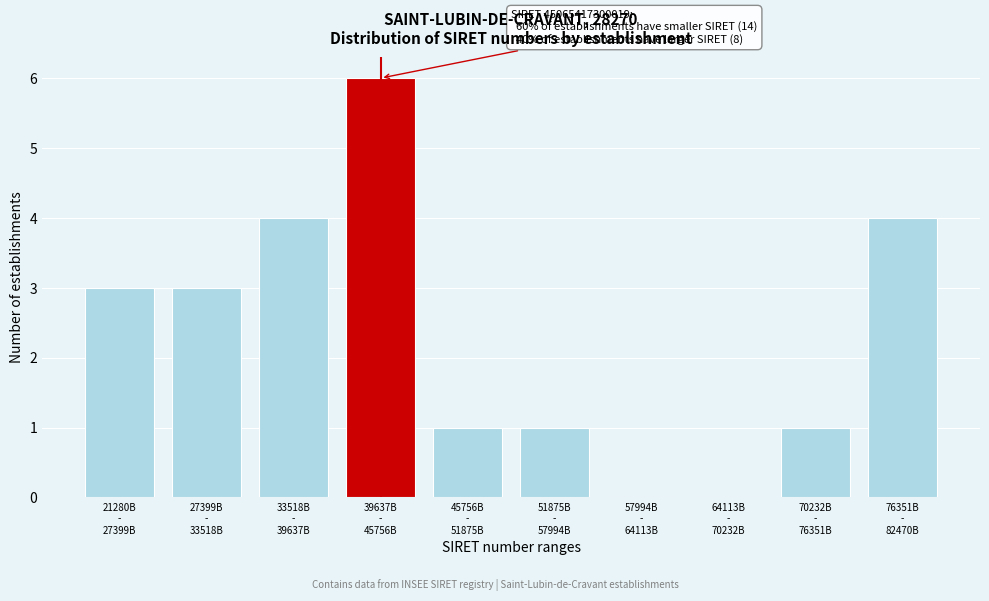

What is the maximum value shown in the chart?

6